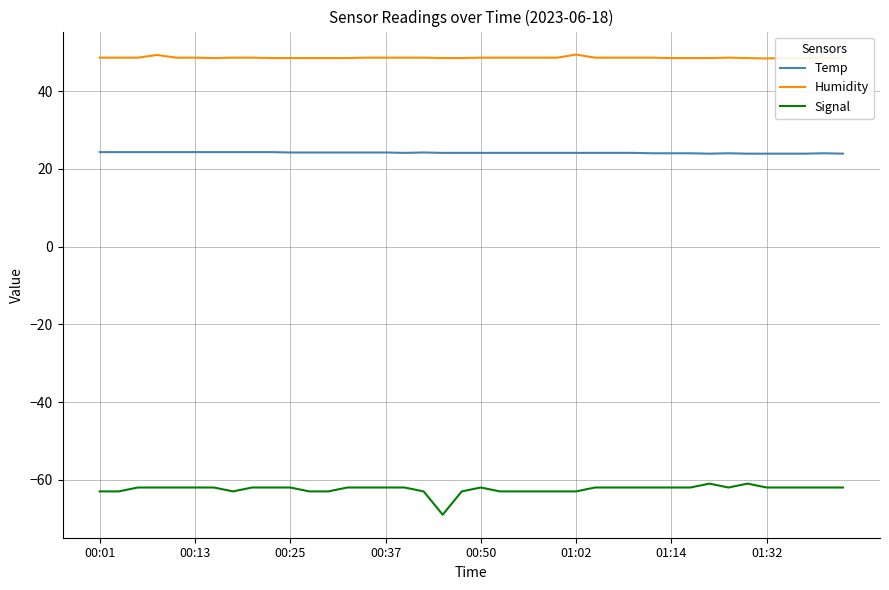

Which series has the largest range (max minus min)?

Signal